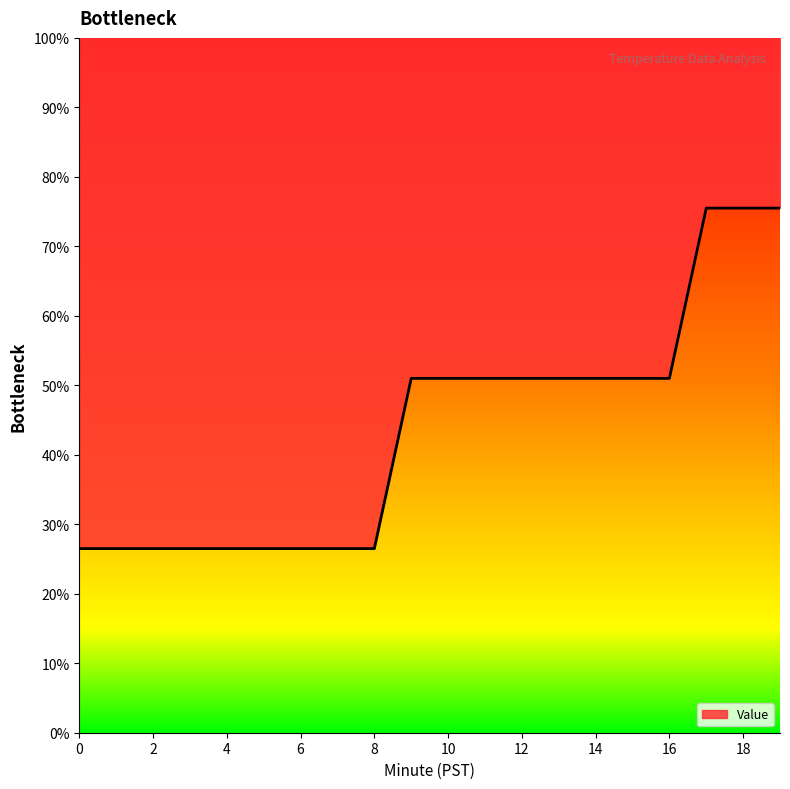

What is the average value?

43.6